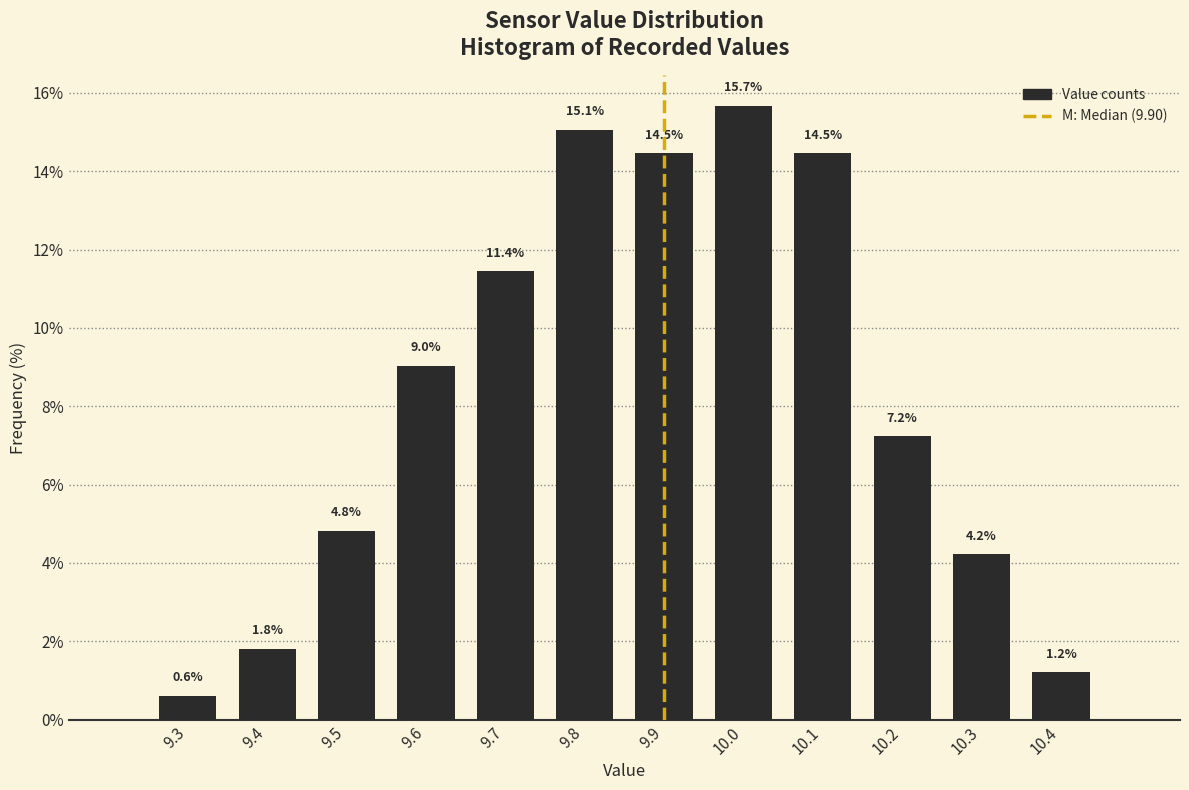

Reading left to right, list every bar in this chart as the range it spans on the x-axis followed by its height.

9.25 to 9.35: 0.6
9.35 to 9.45: 1.8
9.45 to 9.55: 4.8
9.55 to 9.65: 9.0
9.65 to 9.75: 11.4
9.75 to 9.85: 15.1
9.85 to 9.95: 14.5
9.95 to 10.05: 15.7
10.05 to 10.15: 14.5
10.15 to 10.25: 7.2
10.25 to 10.35: 4.2
10.35 to 10.45: 1.2